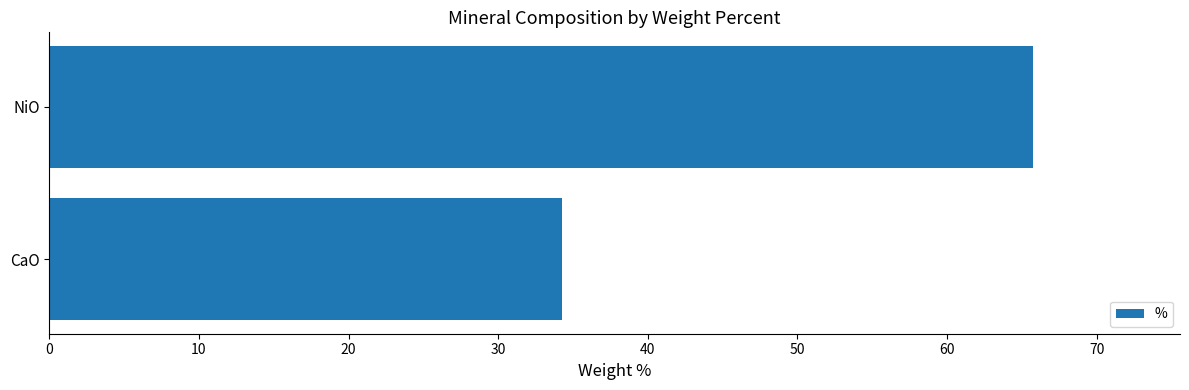

Rank the categories by value from lowest to highest.

CaO, NiO